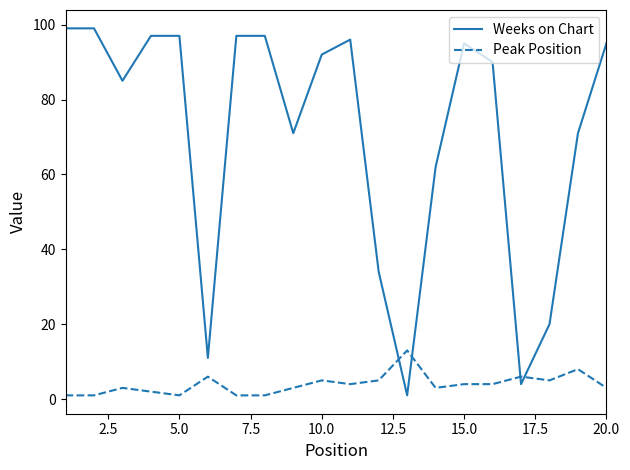

Does the chart display data point markers on the line(s)?

No